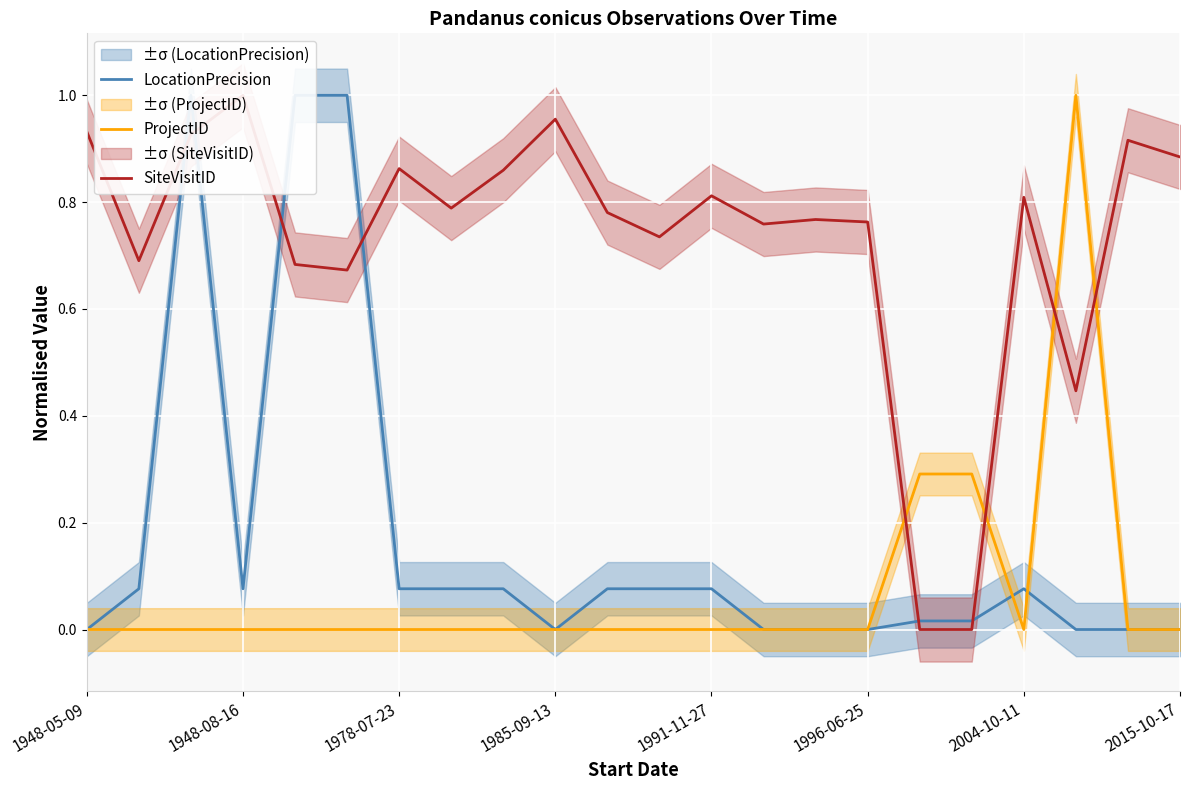

How many data points in ProjectID are above 0?

3